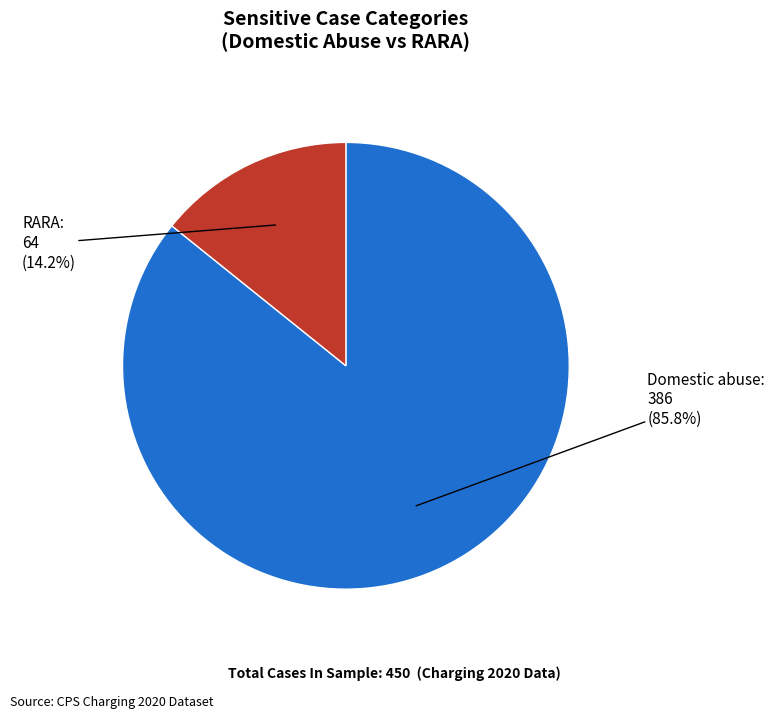

Count the number of slices in the pie.

2